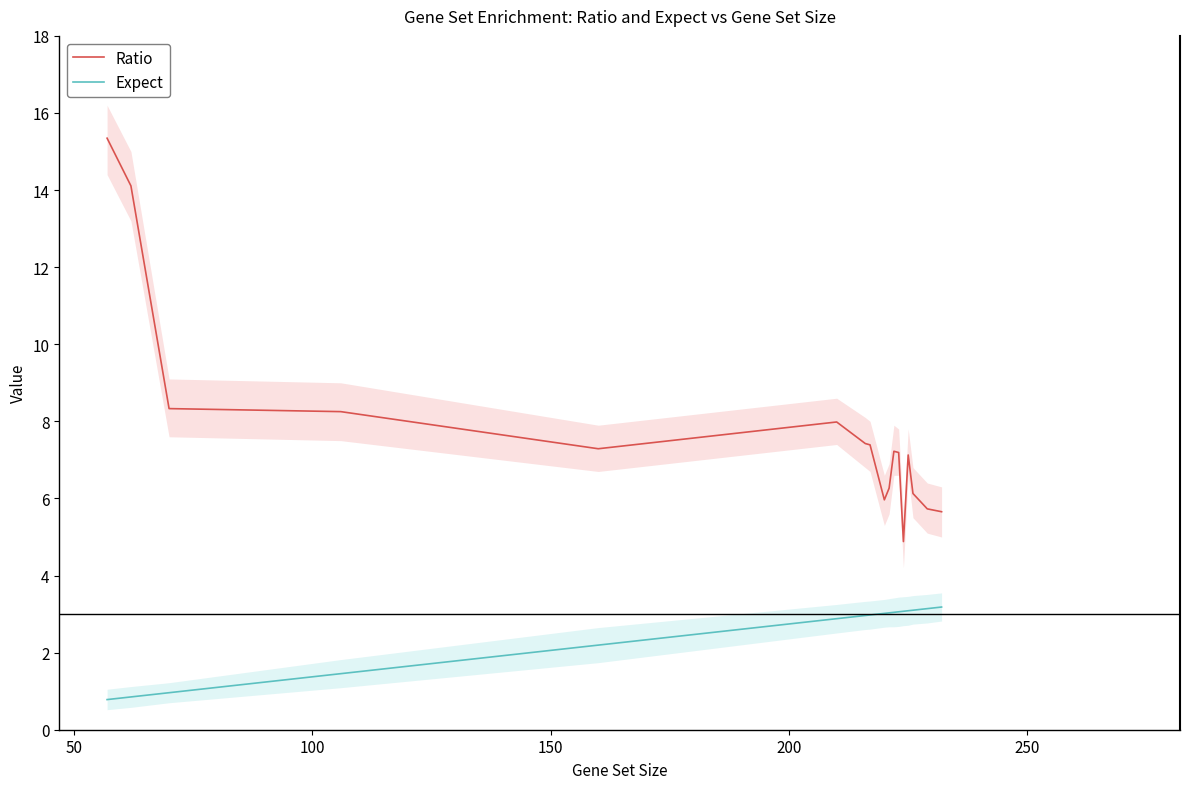

True or false: Ratio and Expect intersect in this chart.

False